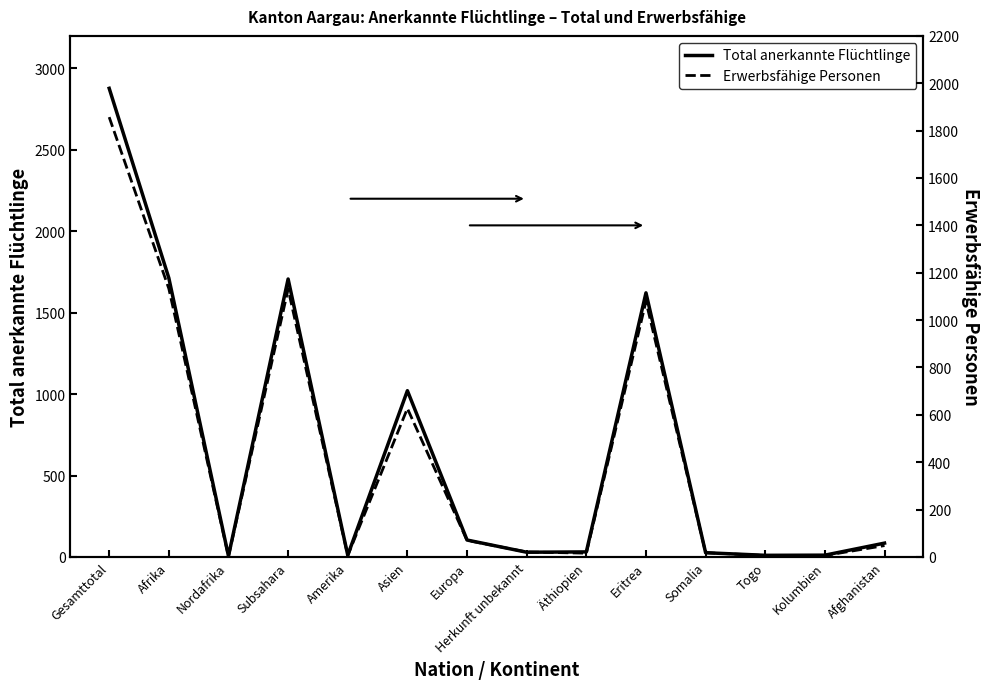

Reading left to right, extract all data points from this chart.

Total anerkannte Flüchtlinge: Gesamttotal=2878	Afrika=1713	Nordafrika=6	Subsahara=1707	Amerika=11	Asien=1021	Europa=104	Herkunft unbekannt=29	Äthiopien=31	Eritrea=1622	Somalia=26	Togo=10	Kolumbien=11	Afghanistan=85
Erwerbsfähige Personen: Gesamttotal=1857	Afrika=1133	Nordafrika=2	Subsahara=1131	Amerika=6	Asien=627	Europa=70	Herkunft unbekannt=21	Äthiopien=16	Eritrea=1079	Somalia=18	Togo=6	Kolumbien=6	Afghanistan=48